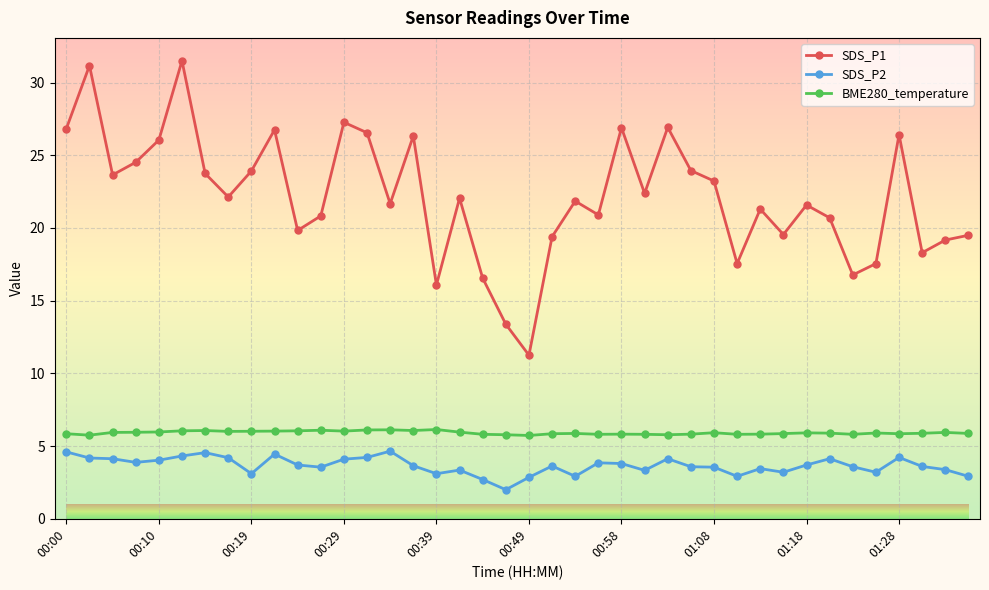

What is the minimum value for SDS_P2?

2.0